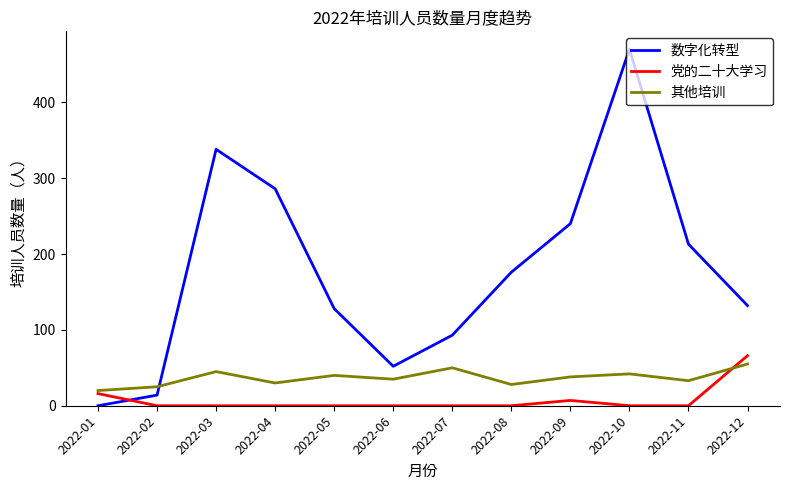

What are all the series names shown in the legend?

数字化转型, 党的二十大学习, 其他培训